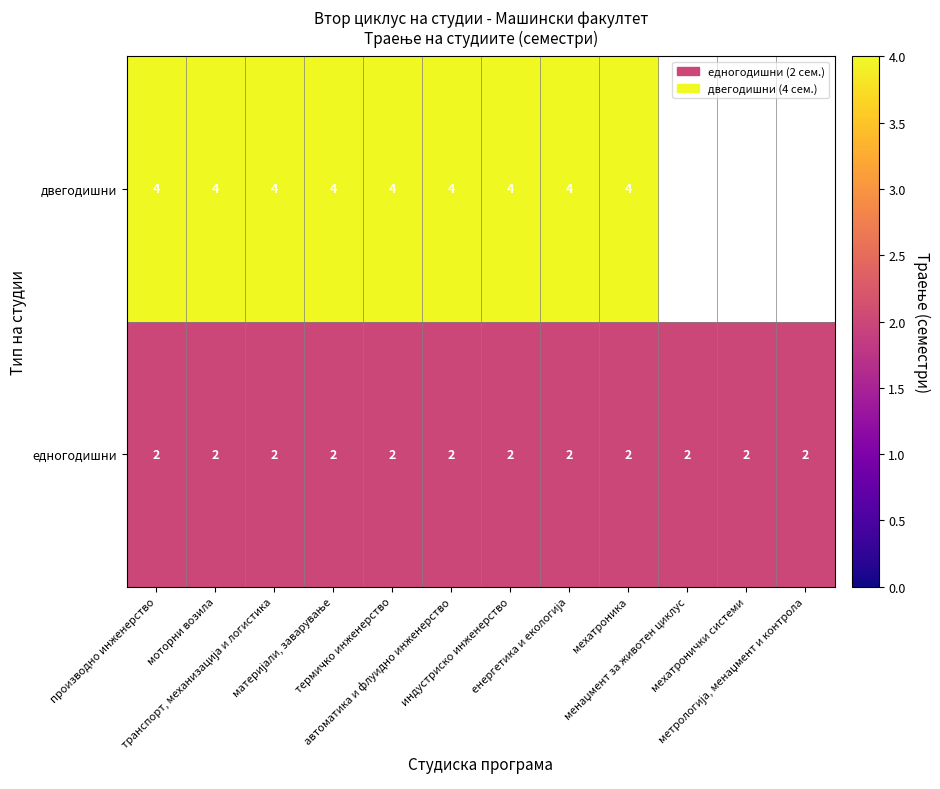

How many categories are shown in the chart?

12